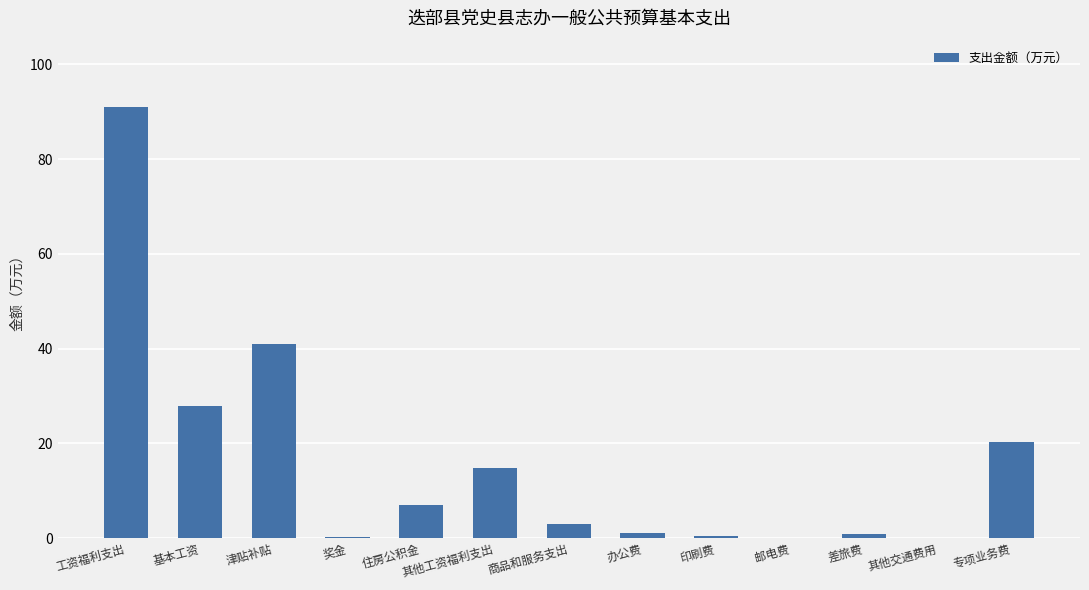

True or false: the data shows 2.5 at 住房公积金.

False